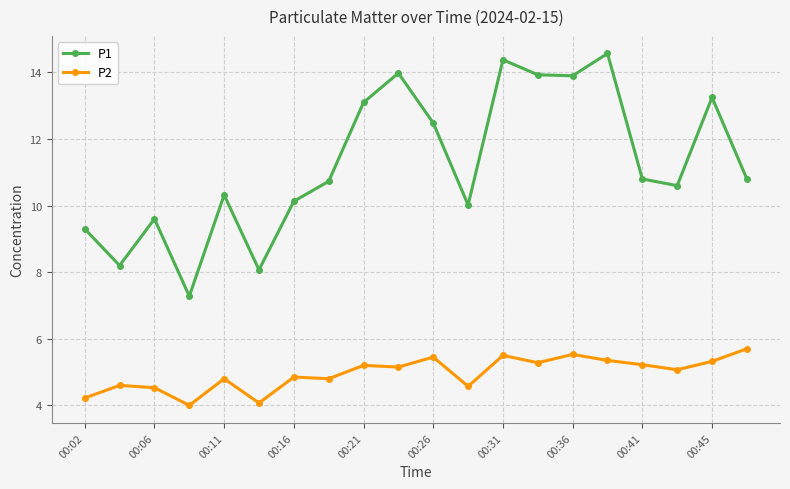

What is the difference between the maximum and minimum values in the P1 series?

7.3